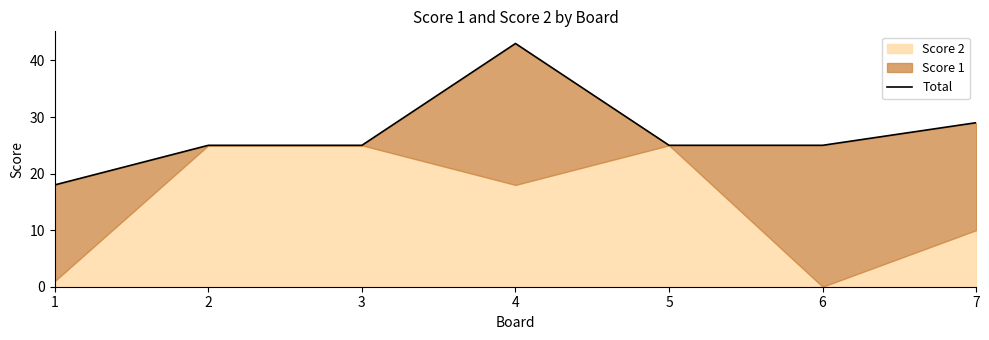

The value at 1 is 18. True or false?

True